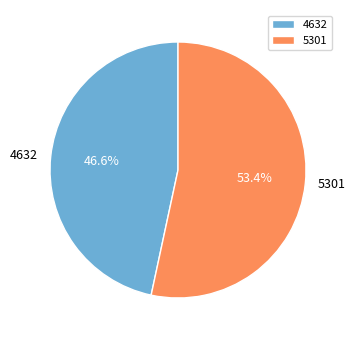

Combined, what portion of the pie is 4632 and 5301?

100.0%